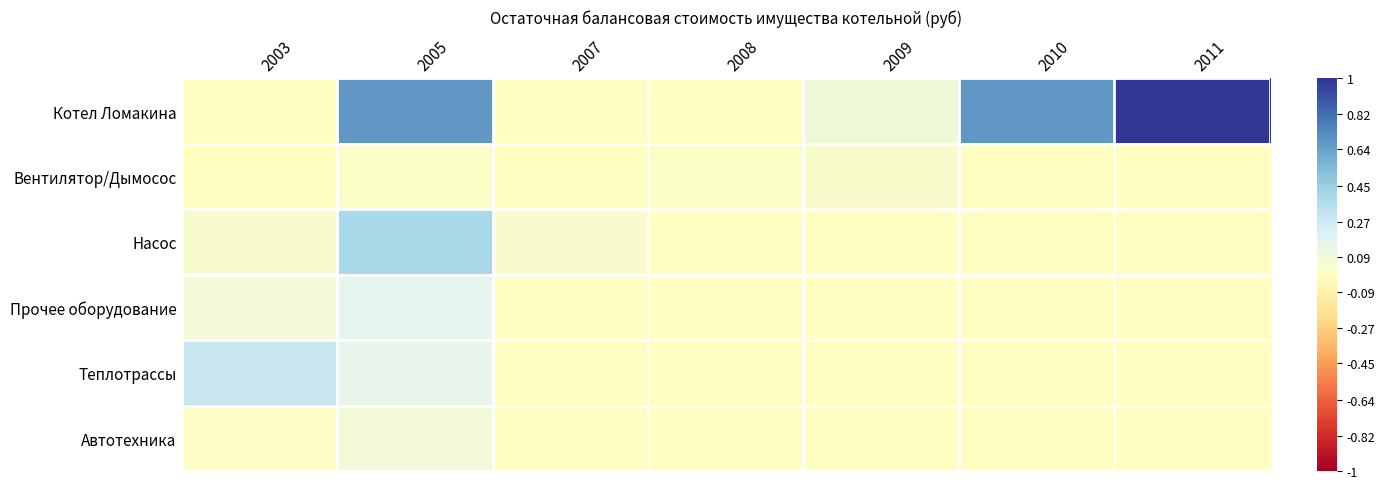

At how many categories does at least one series exceed 0?

7